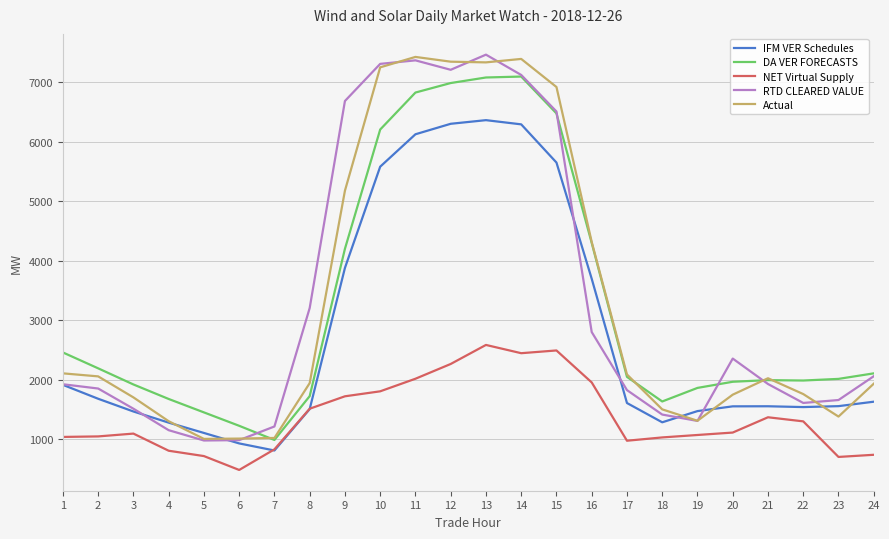

How many values in the NET Virtual Supply series exceed 1113?

12